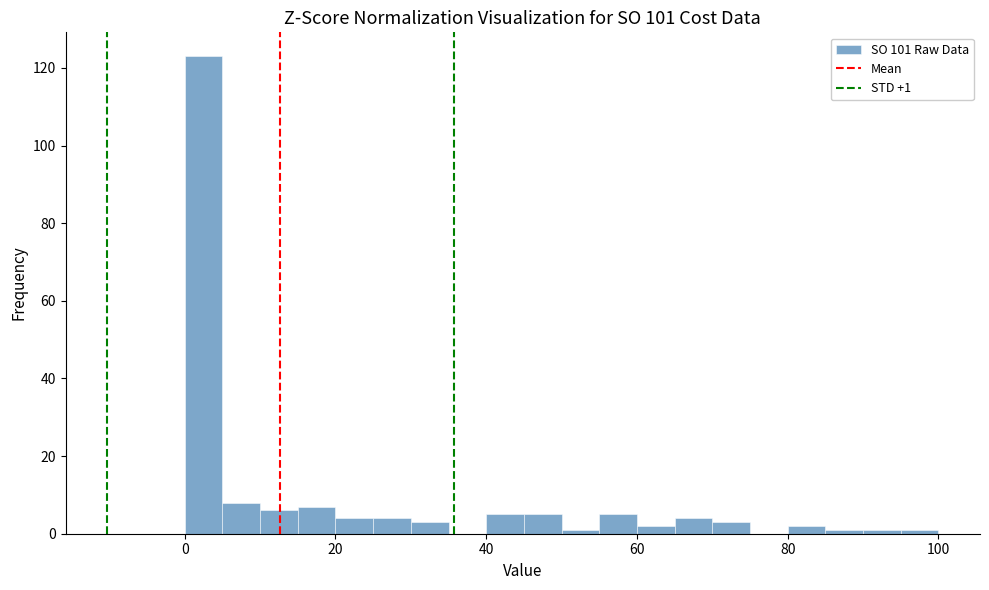

Read against the x-axis, roughly where is the centre of the tallest bar?

2